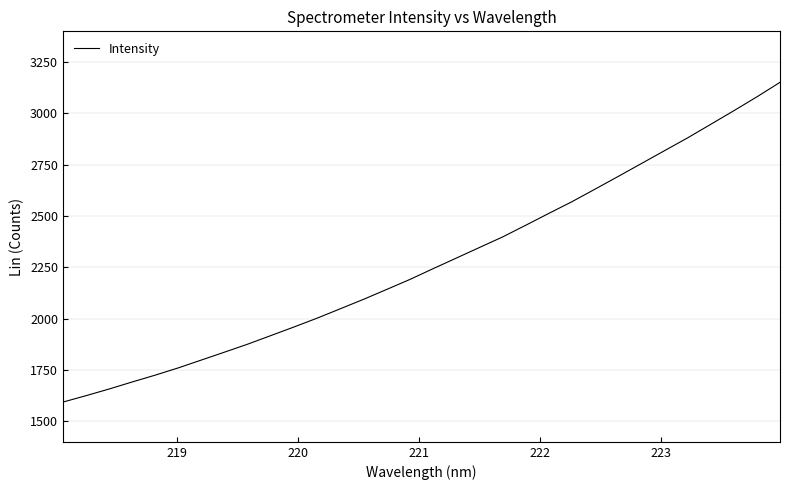

What is the difference between the maximum and minimum values?

1557.8